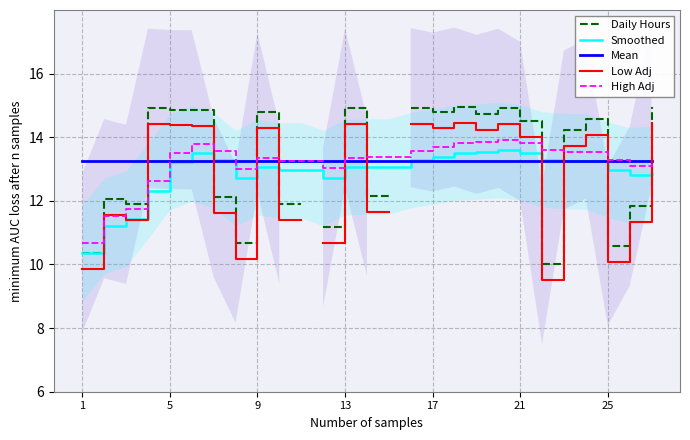

Where is the first local minimum?

8